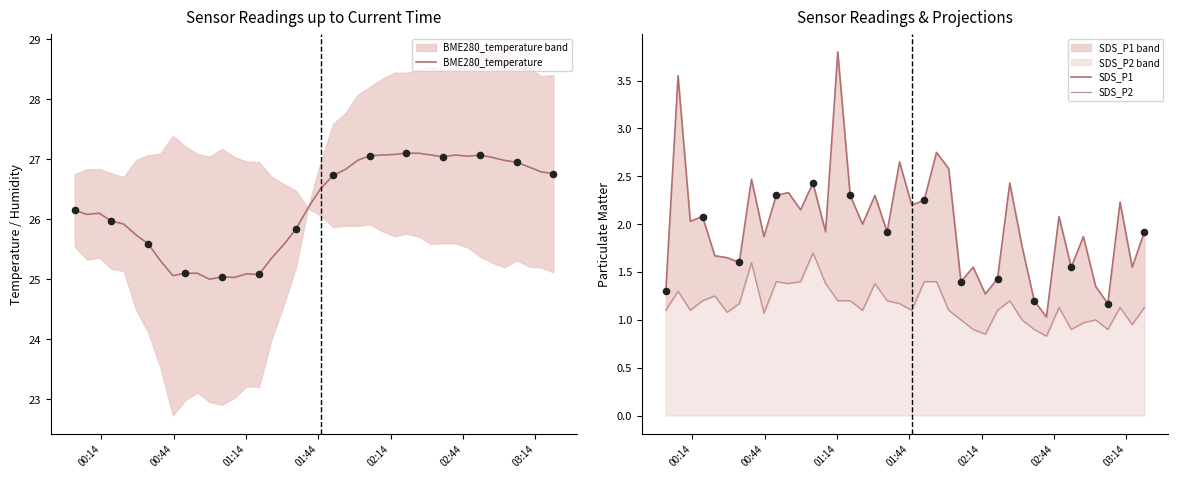

At how many categories does at least one series exceed 17?

40